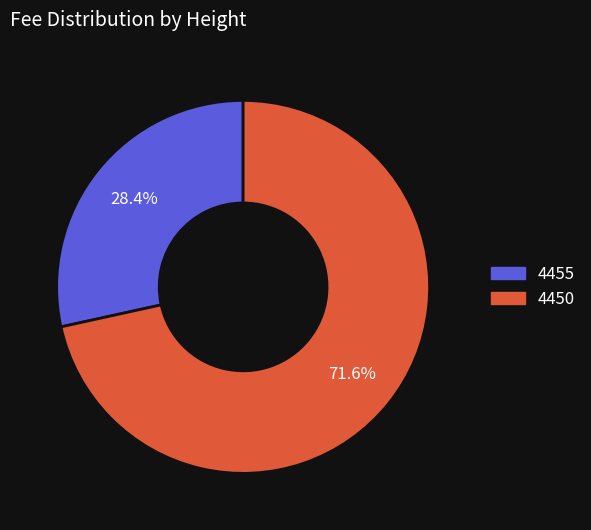

What is the ratio of the value at 4455 to the value at 4450?

0.4